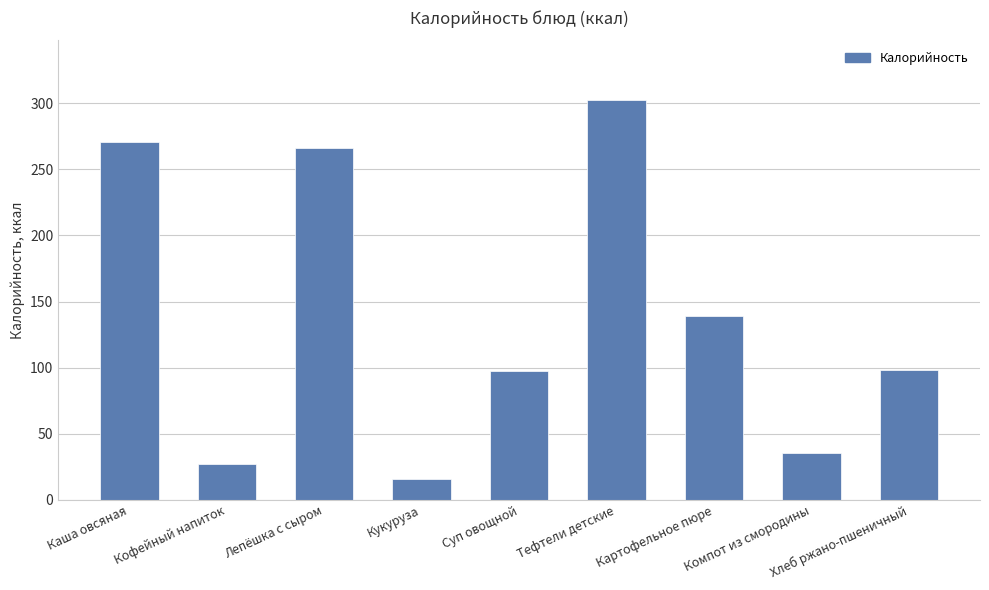

What is the sum of all values?

1251.5